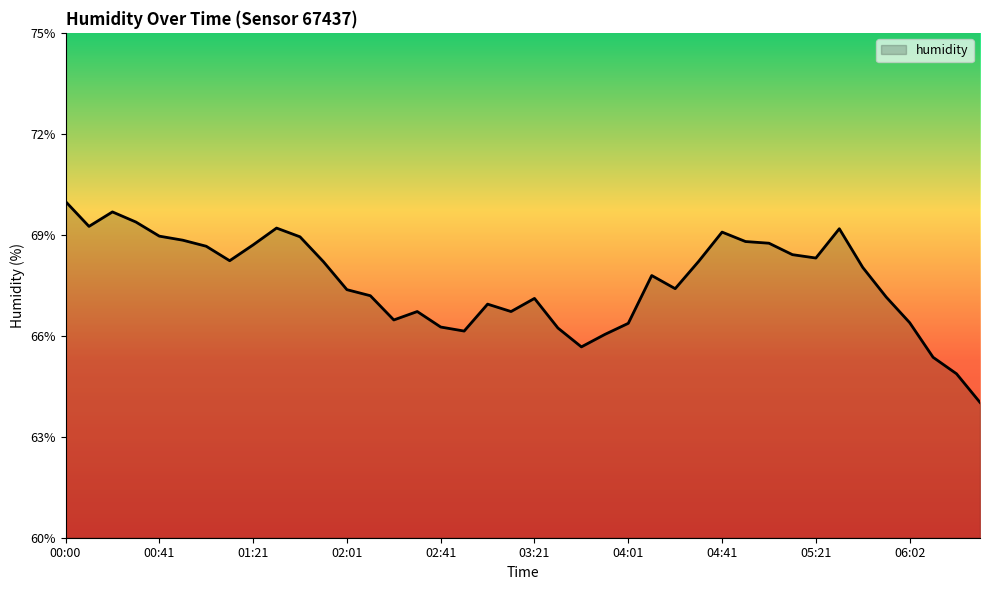

What is the greatest value displayed?

70.0